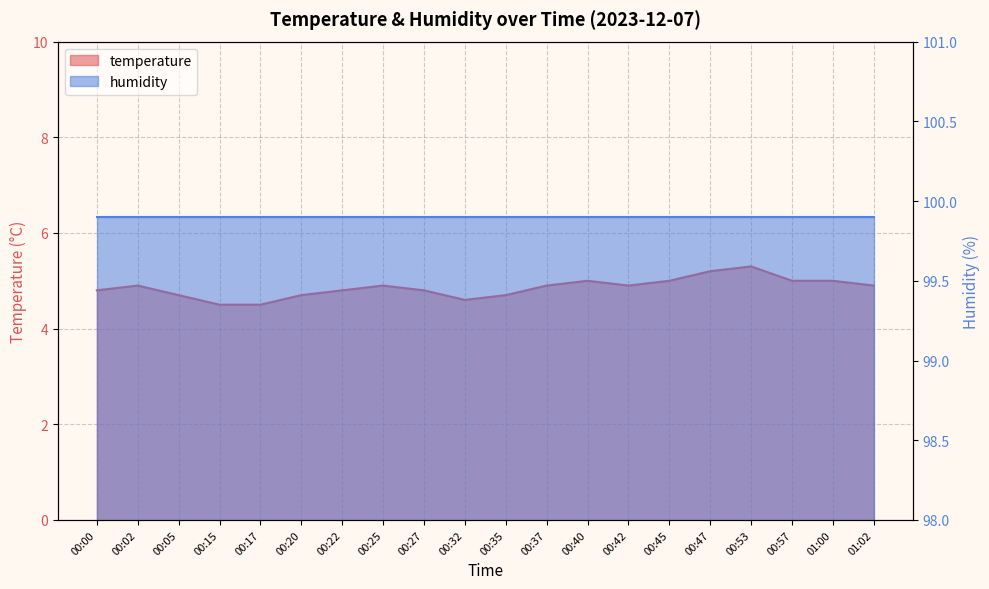

What is the minimum value shown in the chart?

4.5